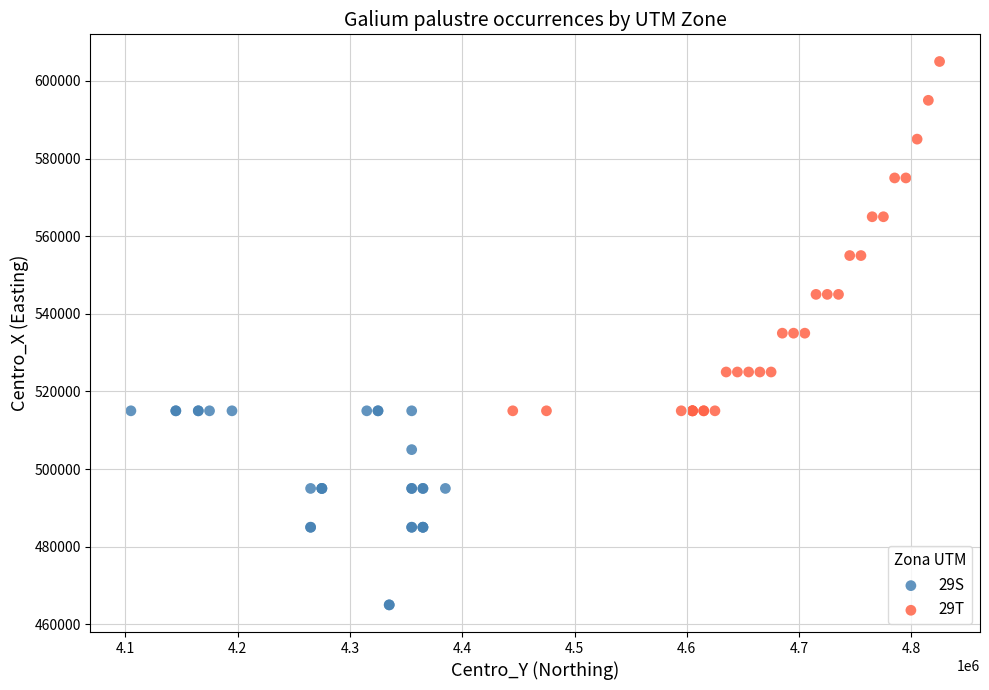

Which series contains the highest Y value?

29T